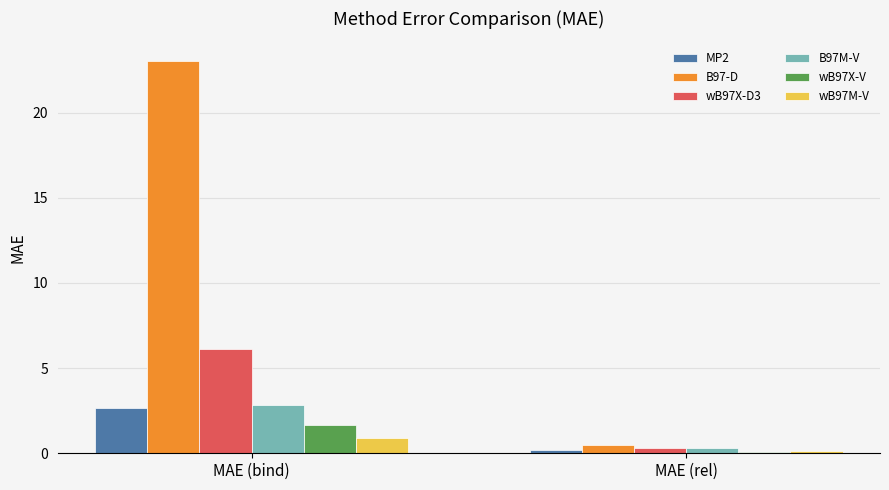

What is the value of the B97-D bar at the 1st from the left?

23.0